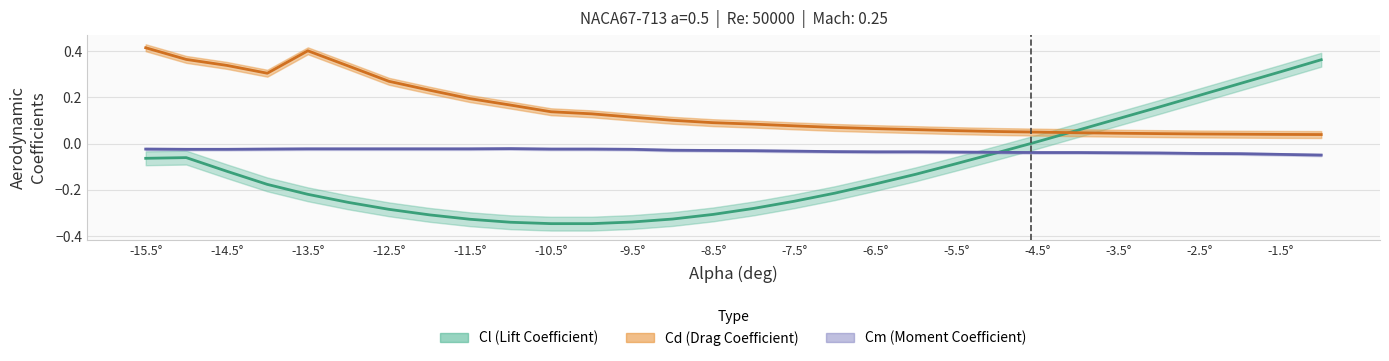

True or false: Cl and Cm intersect in this chart.

True